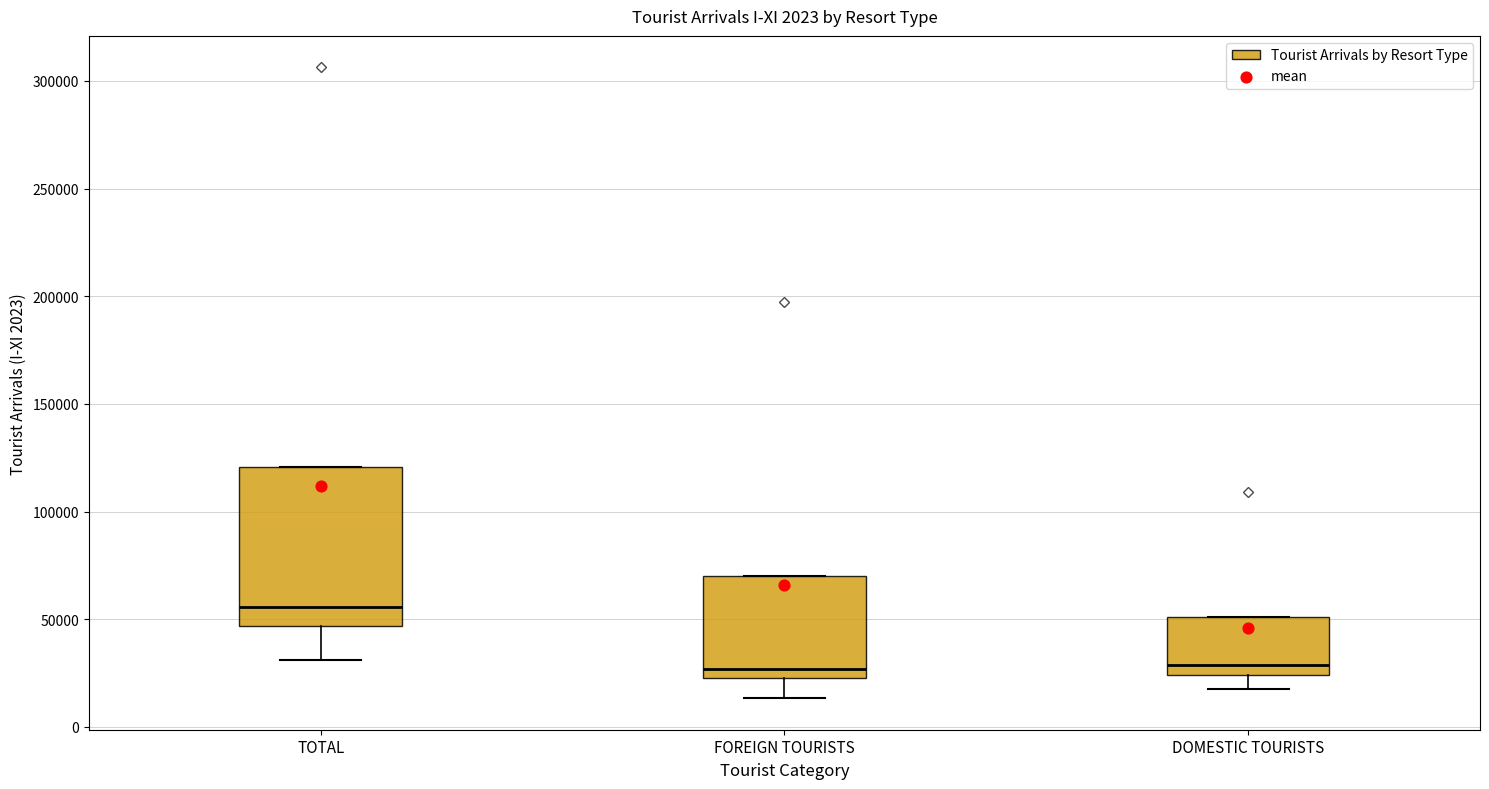

Comparing the boxes themselves (not the whiskers), which one is the tallest?

TOTAL